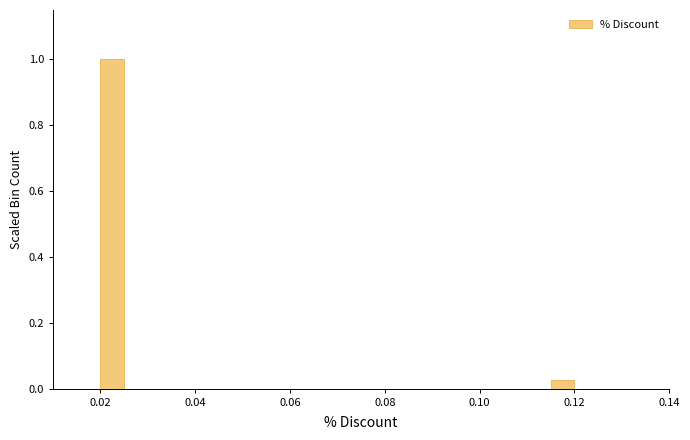

Read against the x-axis, roughly where is the centre of the tallest bar?

0.022